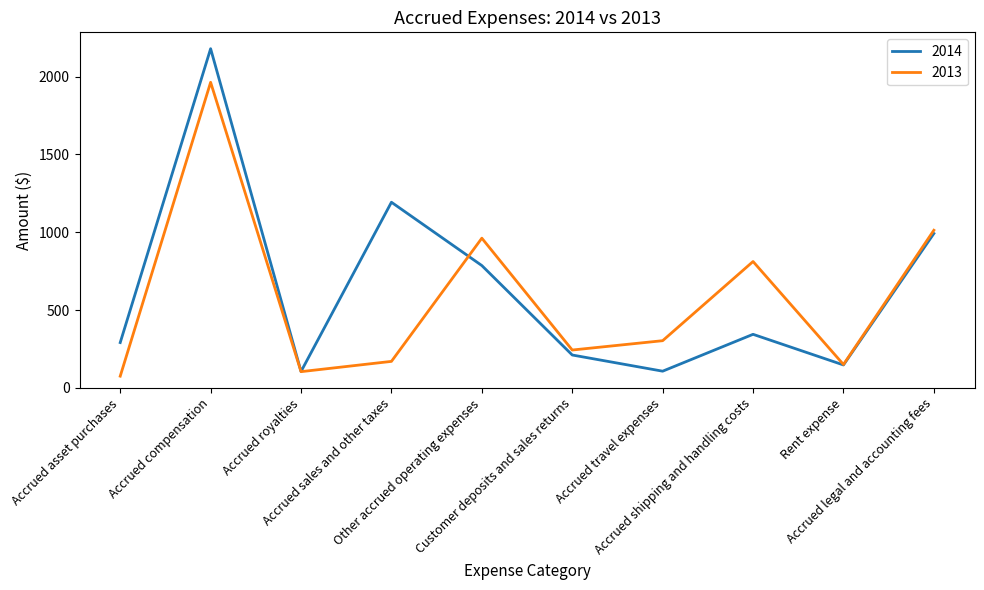

Does the chart have visible grid lines?

No